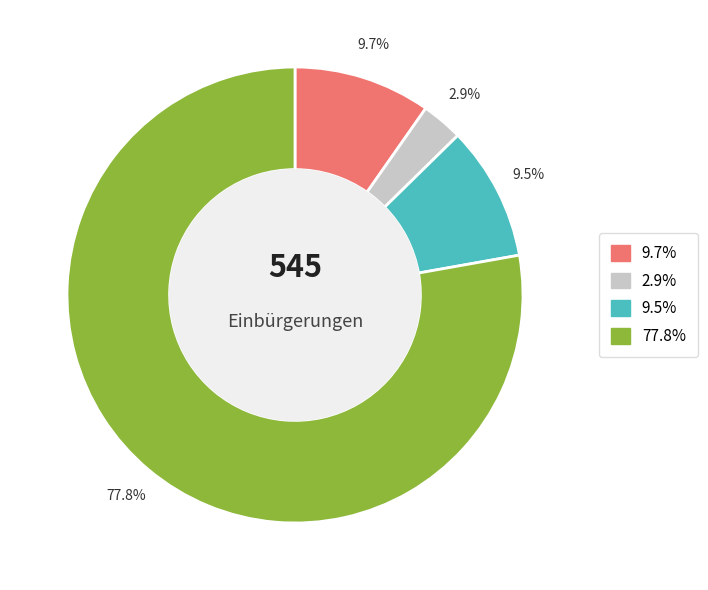

Is there a majority slice in this chart?

Yes